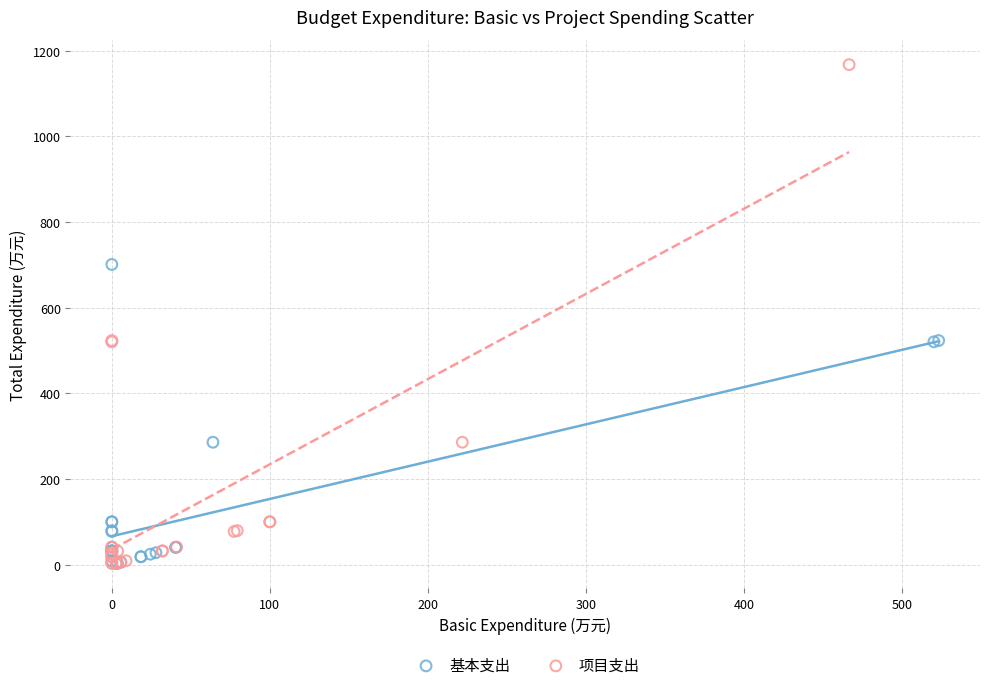

Which series reaches the maximum Y coordinate?

项目支出